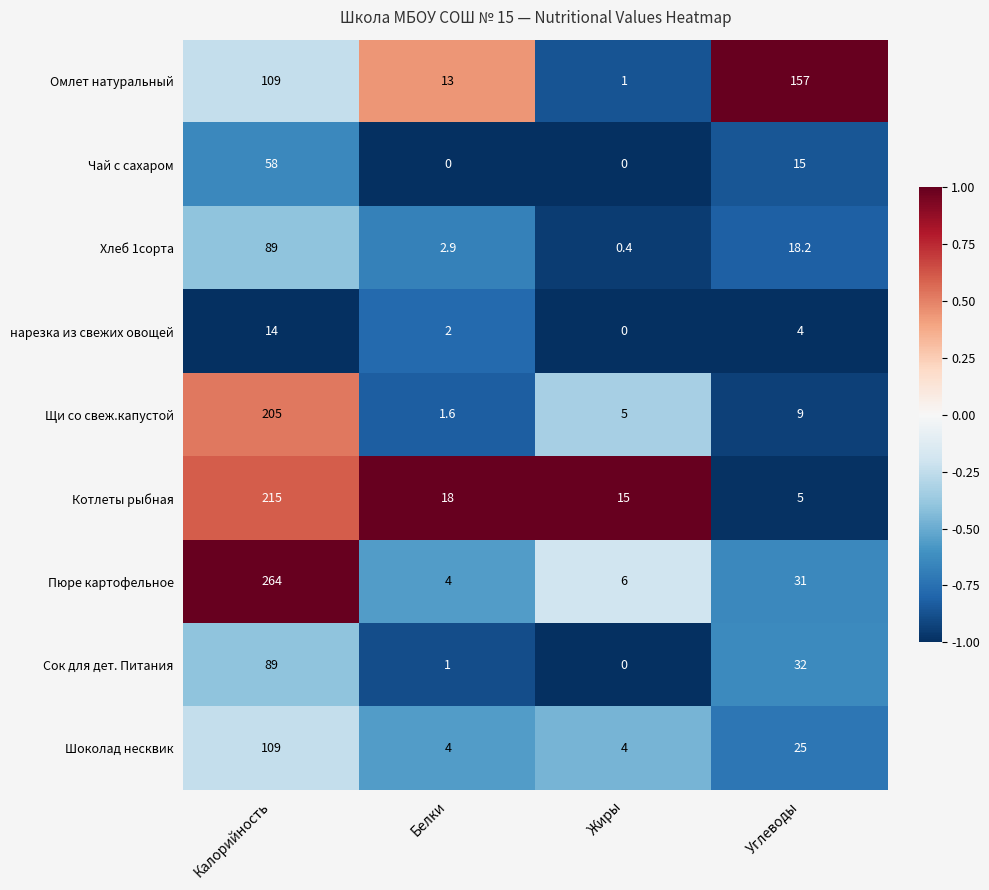

What is the average value of the нарезка из свежих овощей series?

5.0